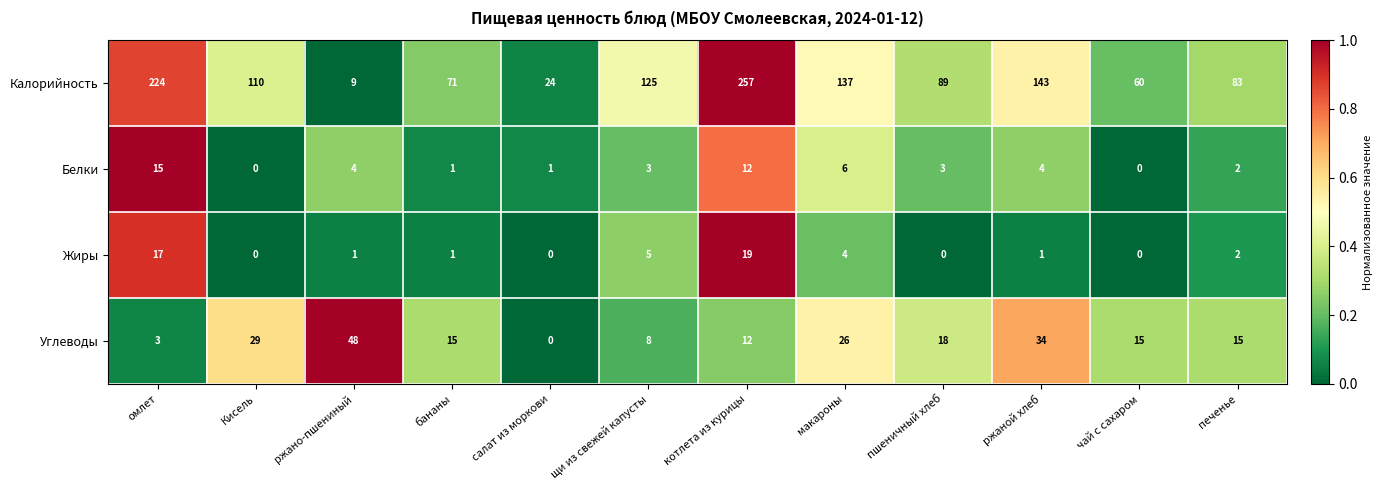

Rank the series by their maximum value, from highest to lowest.

Калорийность, Углеводы, Жиры, Белки